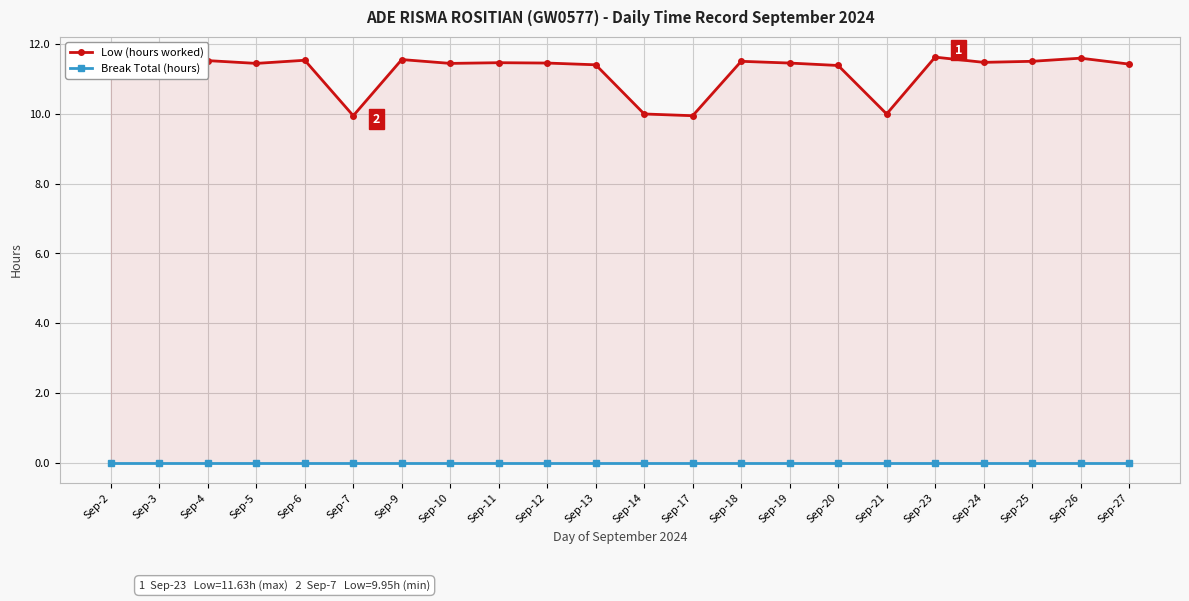

What are all the series names shown in the legend?

Low (hours worked), Break Total (hours)